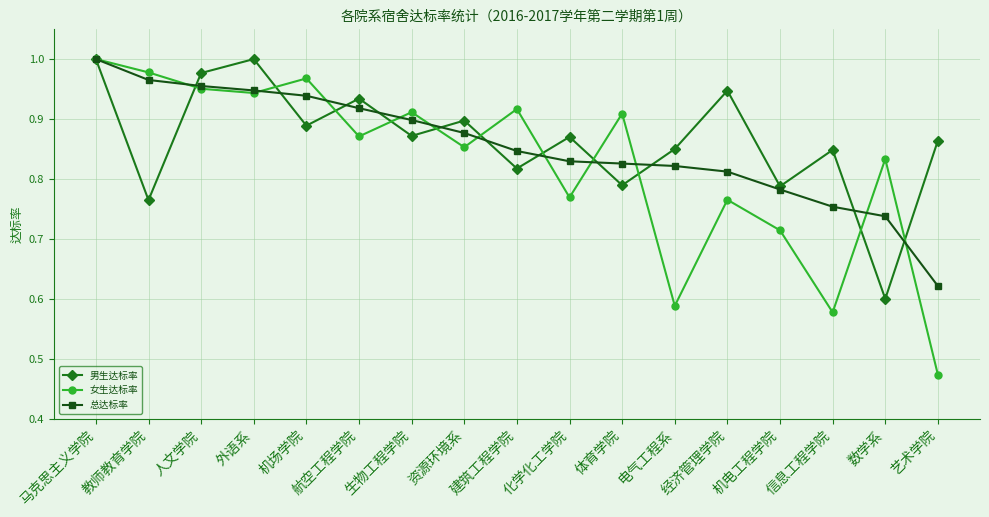

Is this an area chart (filled region under the line)?

No